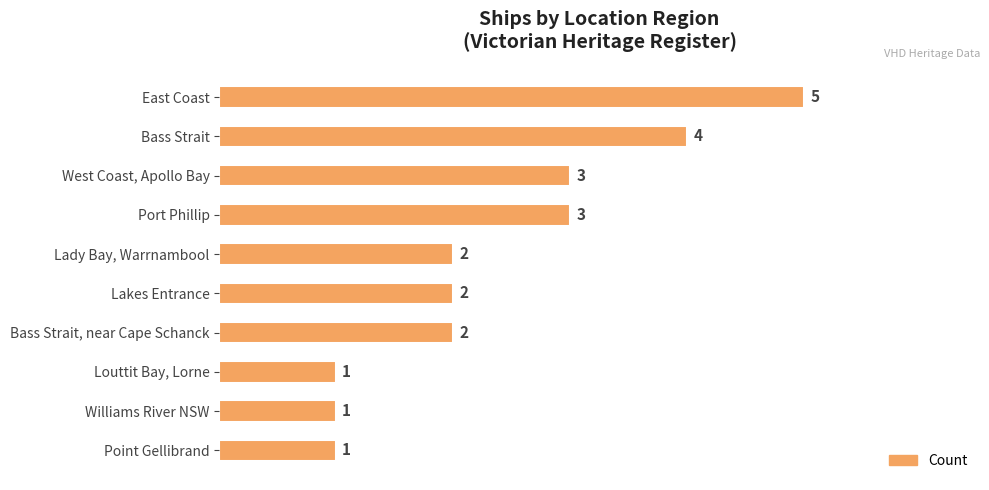

What is the difference between the maximum and minimum values?

4